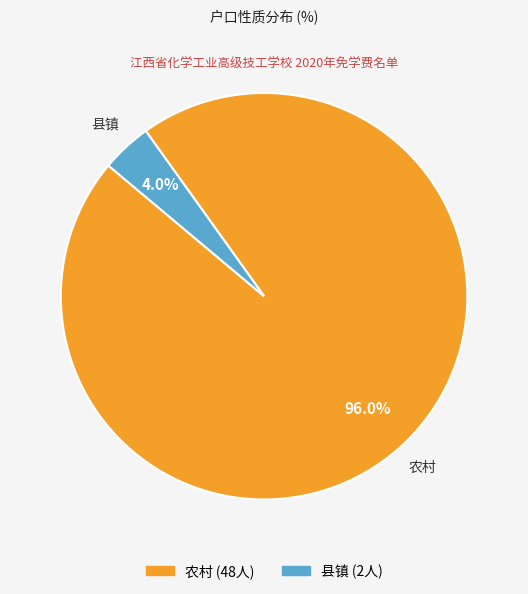

To the nearest percent, what is the average slice percentage?

50%